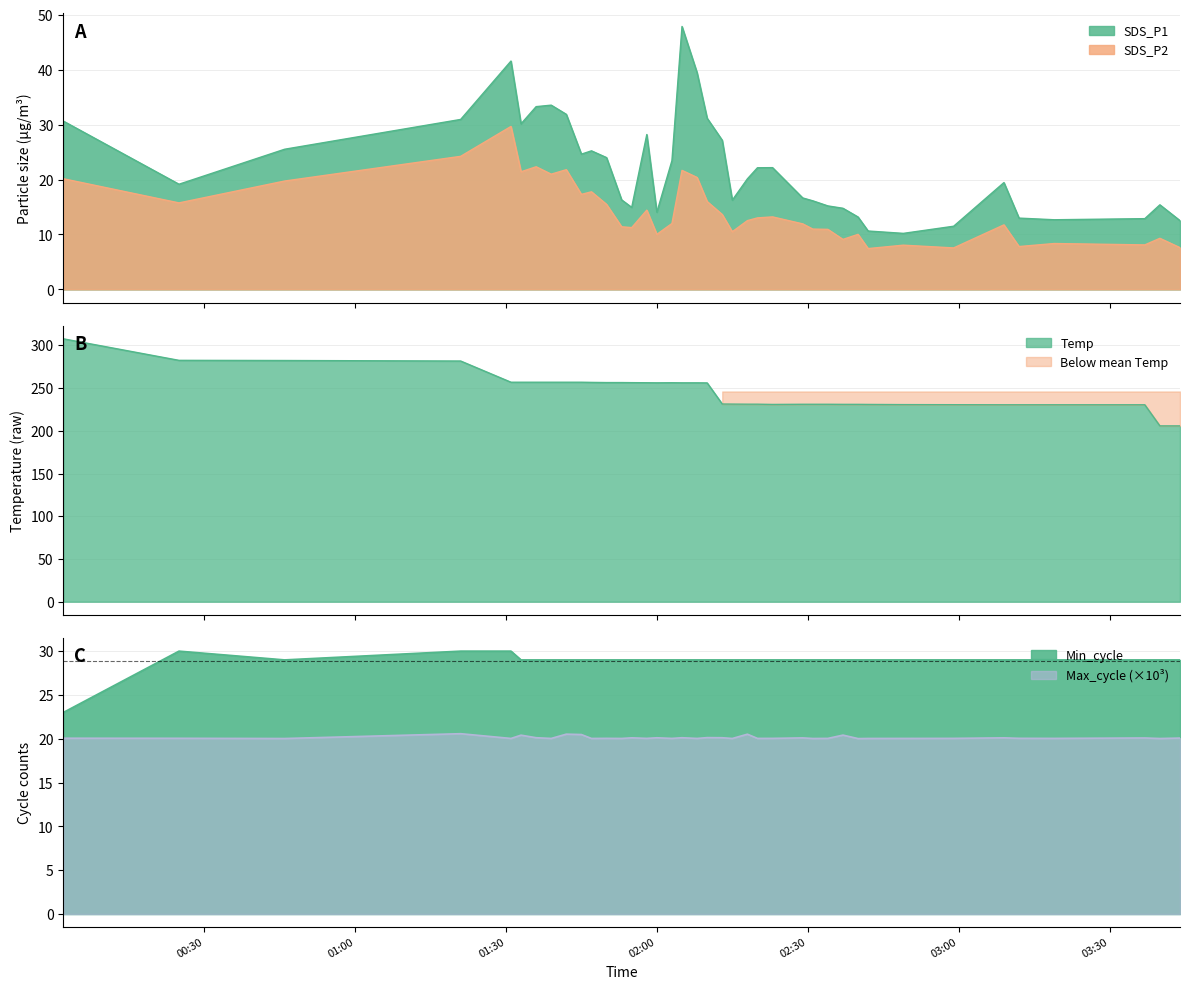

True or false: SDS_P1 and SDS_P2 intersect in this chart.

False